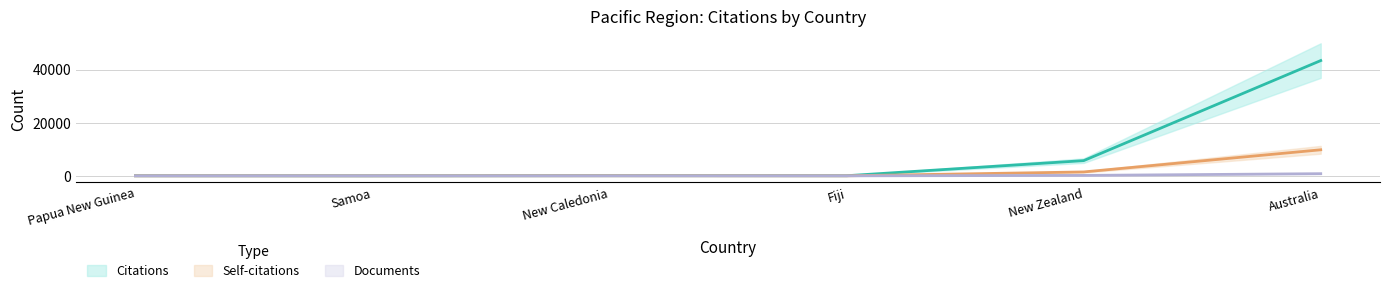

Is this an area chart (filled region under the line)?

No